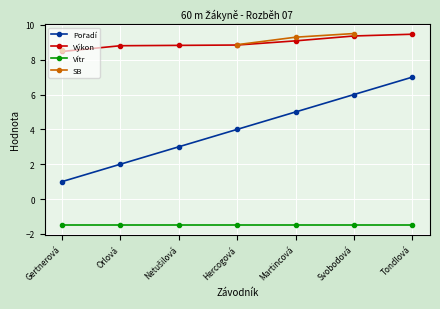

True or false: Výkon has a value of 5.3 at Svobodová.

False